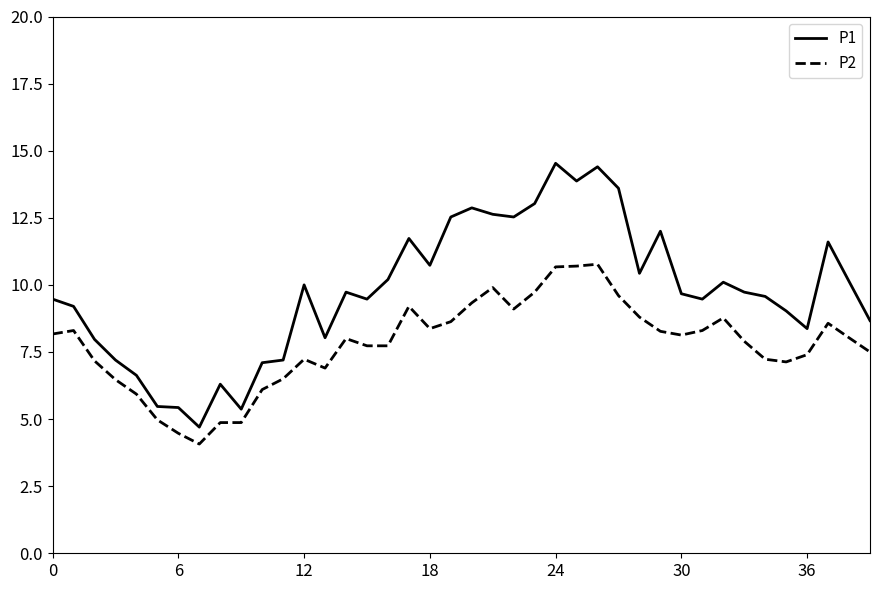

What are all the series names shown in the legend?

P1, P2